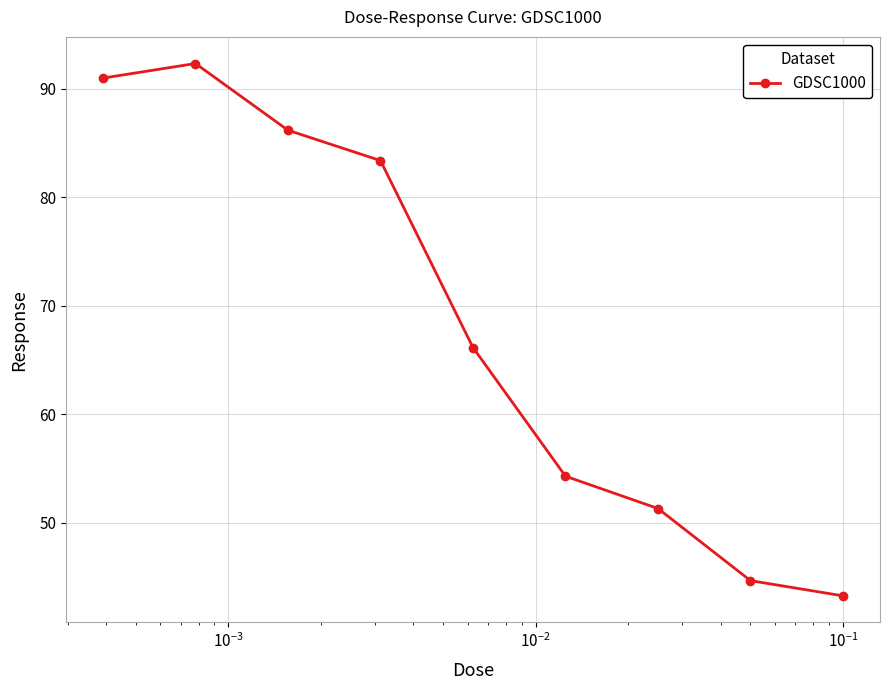

What is the value of the 6th point from the left?

54.3